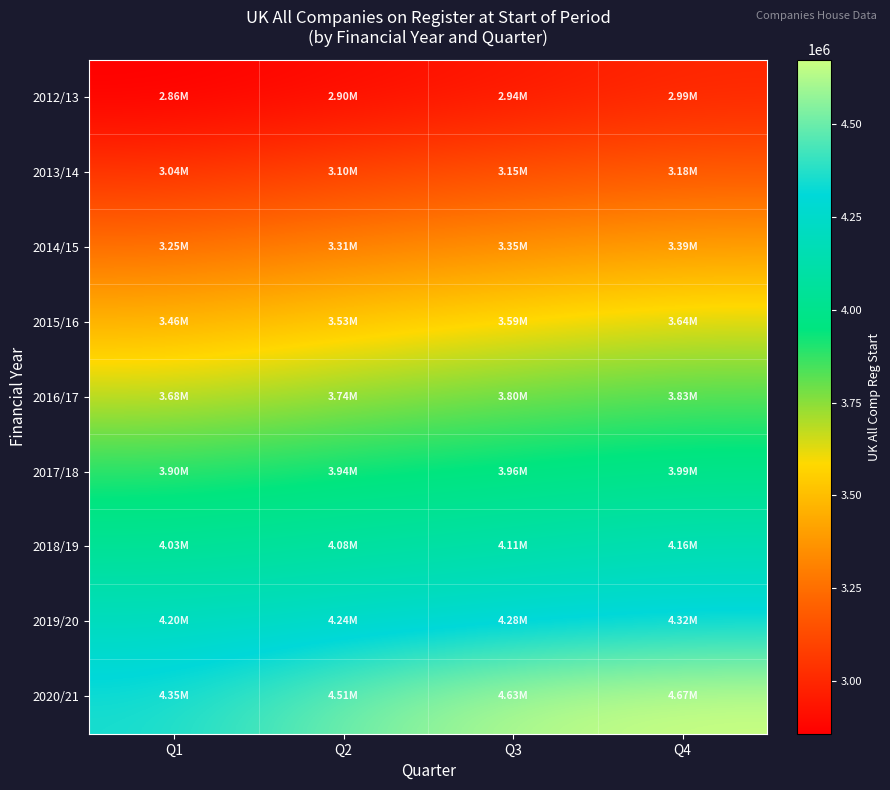

What is the total value across all series at Q4?

34187939